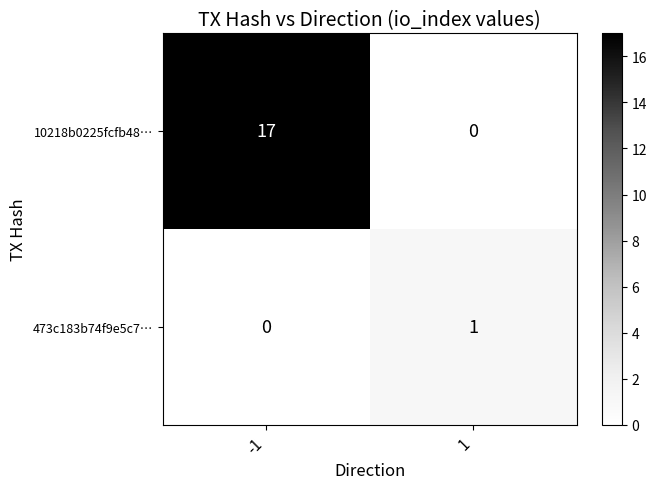

At which category does the chart reach its peak across all series?

-1